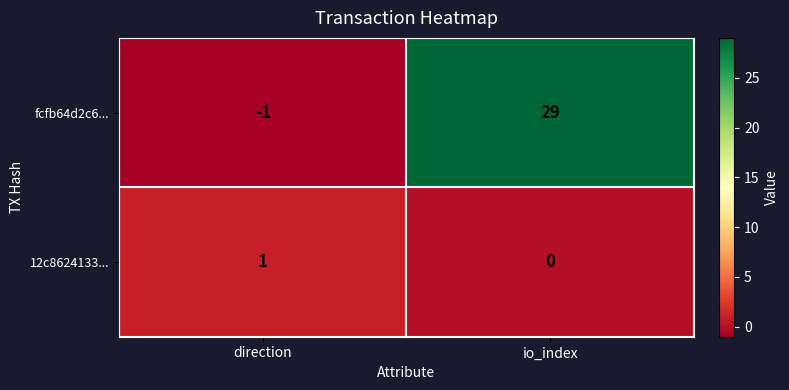

Which category has the lowest value in the 12c8624133... series?

io_index